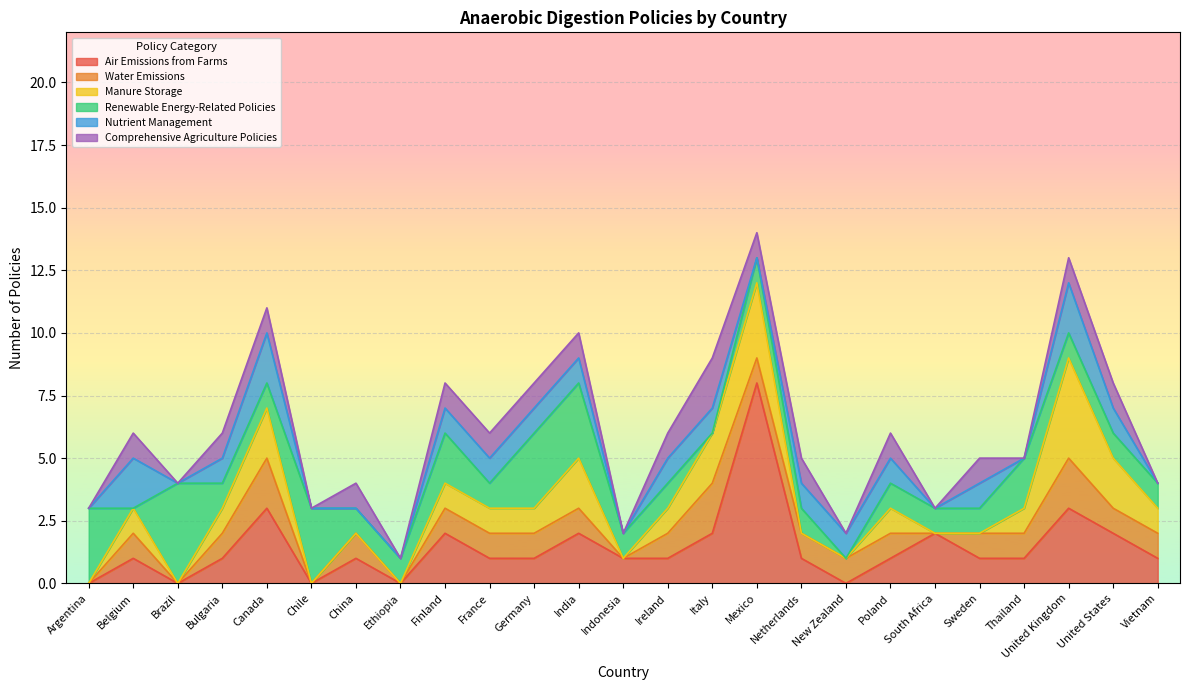

What is the total value across all series at Bulgaria?

6